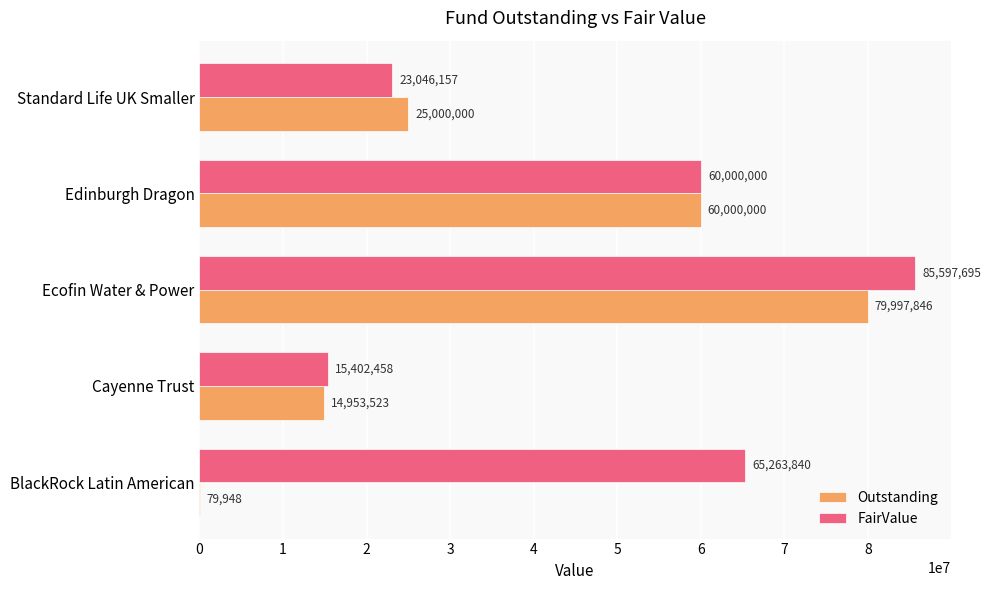

Between BlackRock Latin American and Edinburgh Dragon, which series saw the biggest shift?

Outstanding